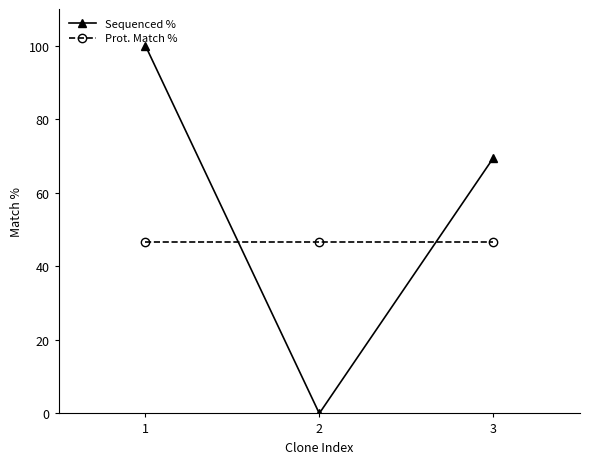

What are all the series names shown in the legend?

Sequenced %, Prot. Match %